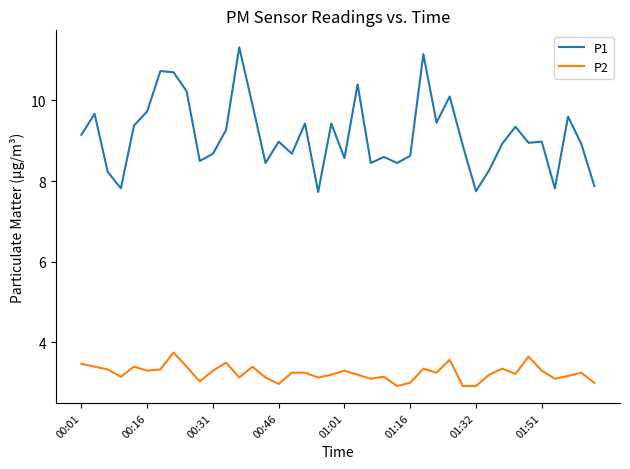

Which series has the largest total across all categories?

P1